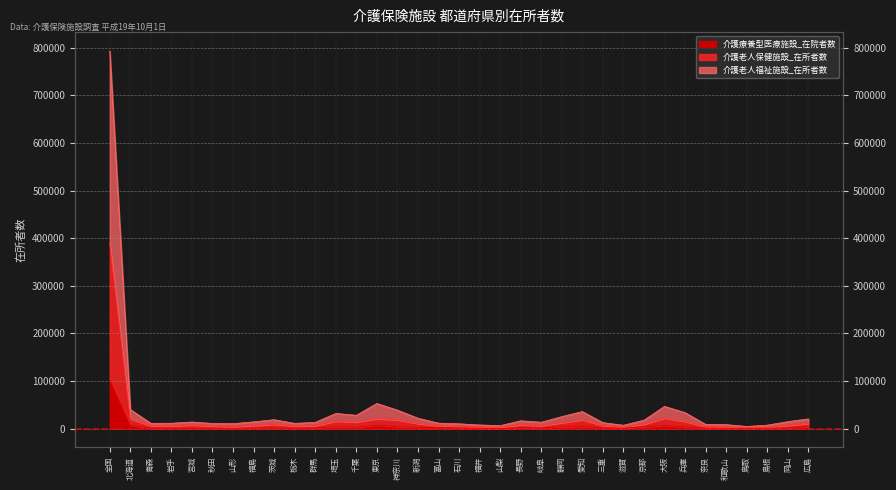

How many lines are shown in the chart?

3